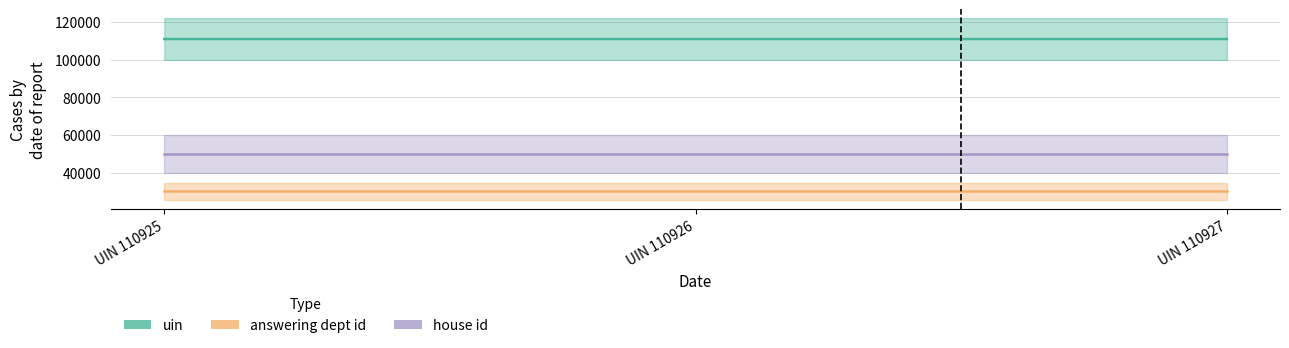

Reading right to left, transcribe all the data shown in this chart.

uin: 110927	110926	110925
answering dept id: 30000	30000	30000
house id: 50000	50000	50000